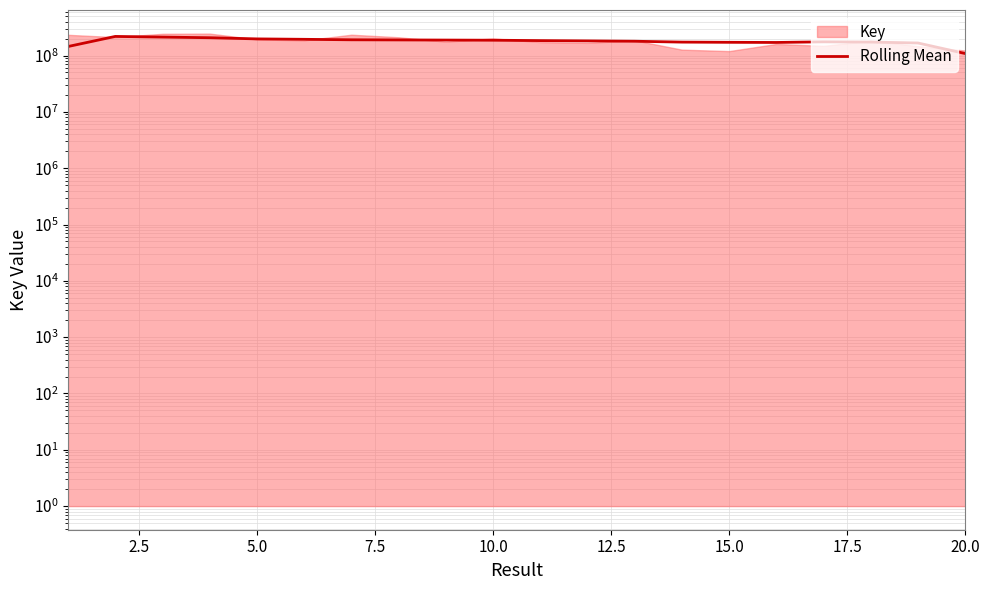

True or false: there are more than 2 points higher than both neighbors.

False